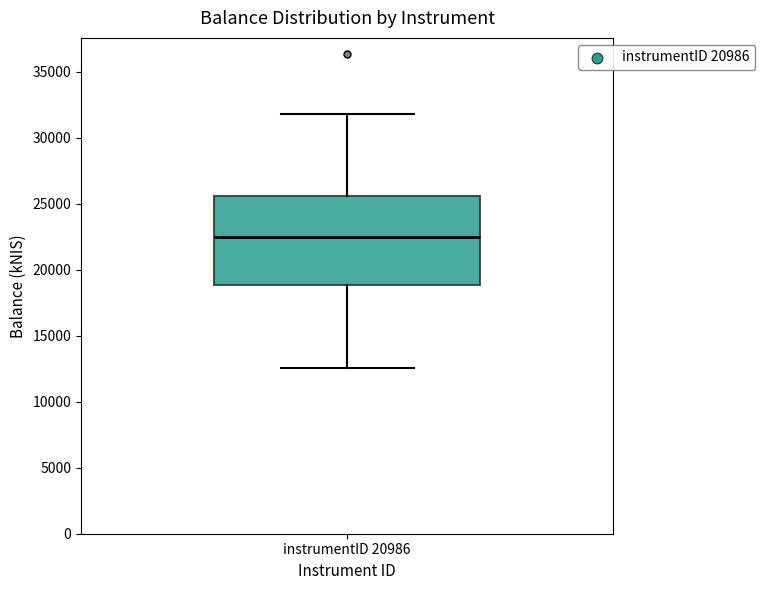

Read this box plot against the y-axis: the position of the median line, the range covered by the box, and the ends of both whiskers. The values are not printed on the chart, so give them approximately, as read against the axis.

median 22500, box 19000 to 25500, whiskers 12500 to 32000